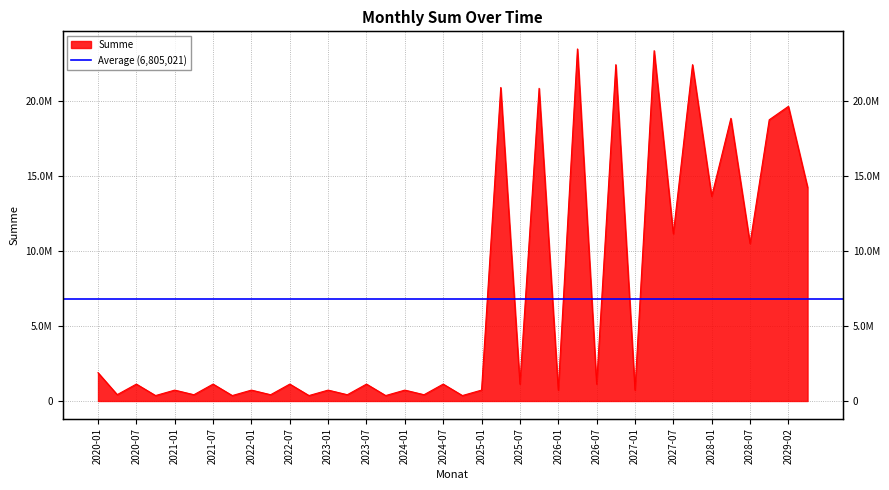

What is the smallest value displayed?

362392.5